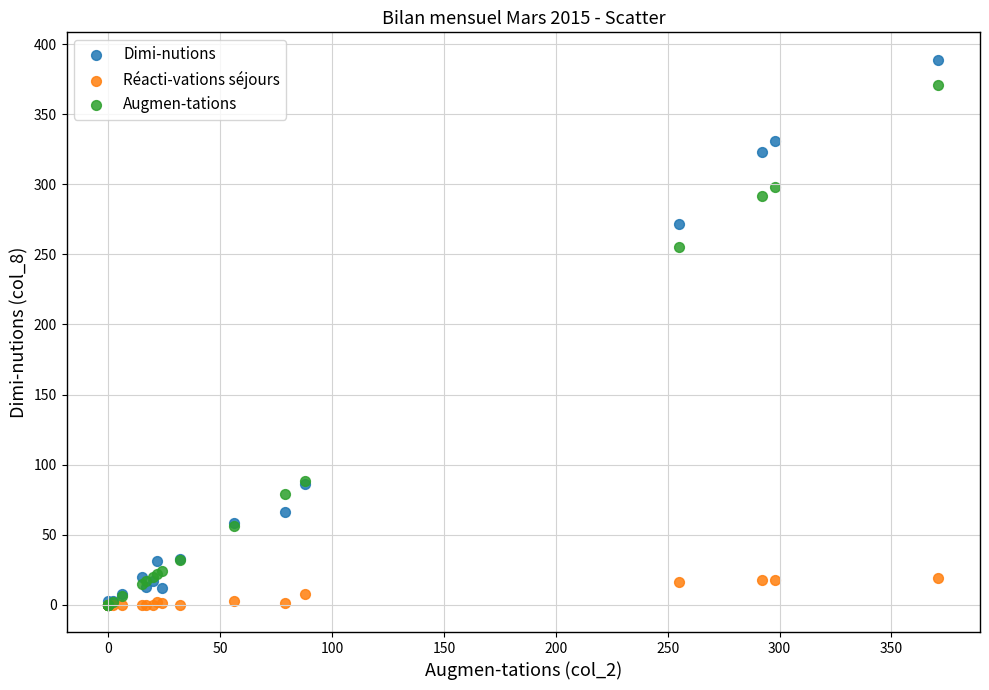

Across all series, what Y value is closest to 194?

255